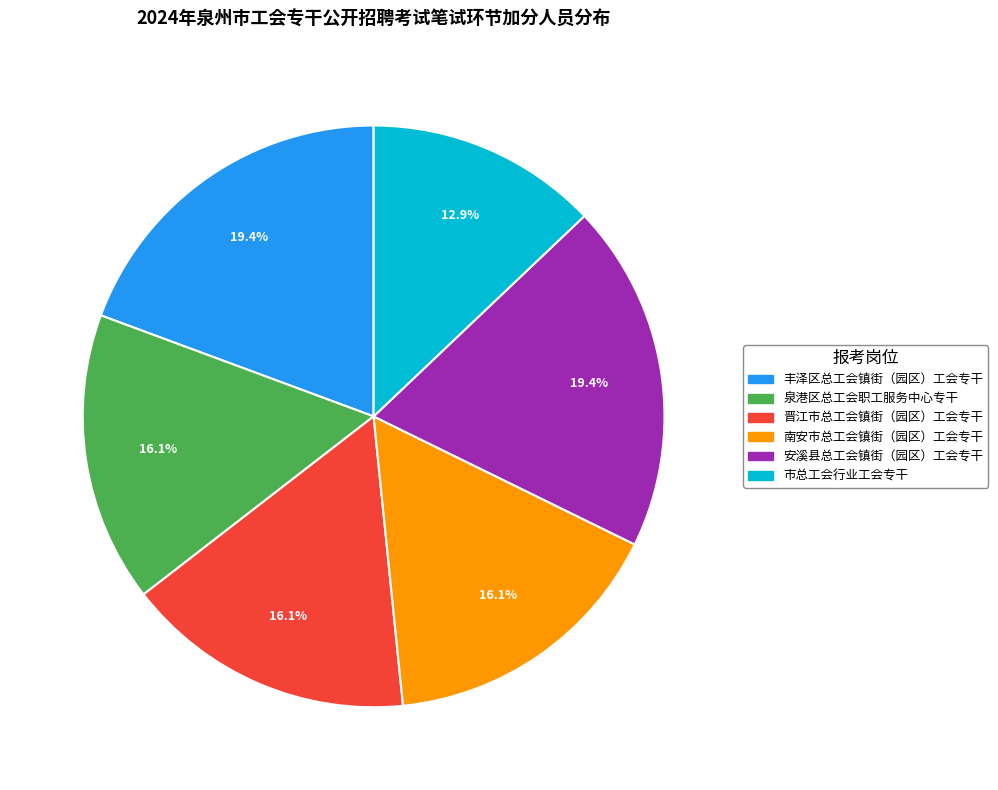

Approximately how many times larger is the value at 市总工会行业工会专干 compared to 晋江市总工会镇街（园区）工会专干?

0.8